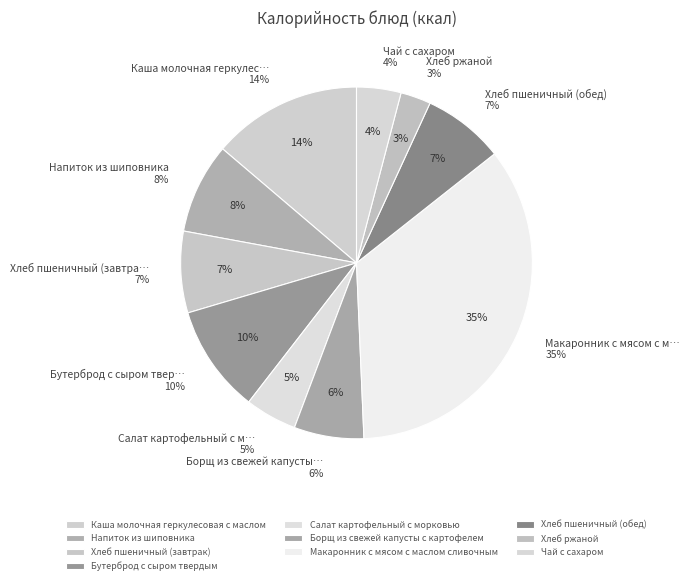

How many segments does this pie chart have?

10